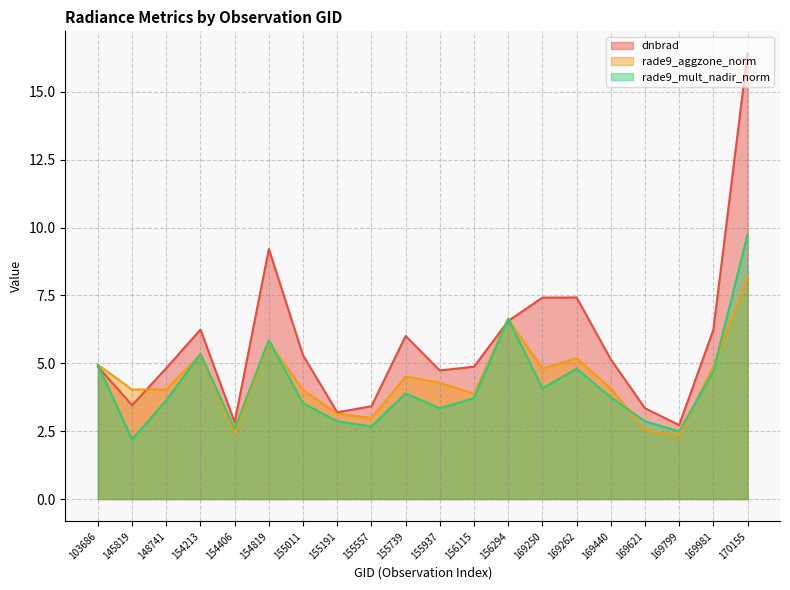

Which series changed the most between 103686 and 155011?

rade9_mult_nadir_norm